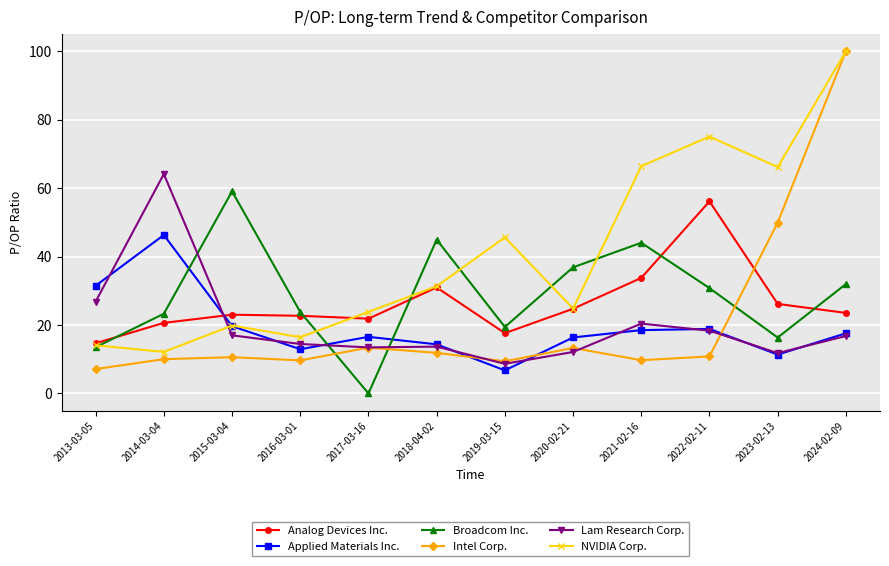

How many lines are shown in the chart?

6